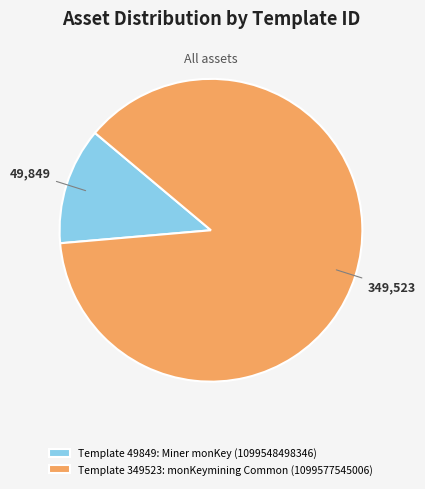

Which slice is the smallest?

Template 49849: Miner monKey (1099548498346)